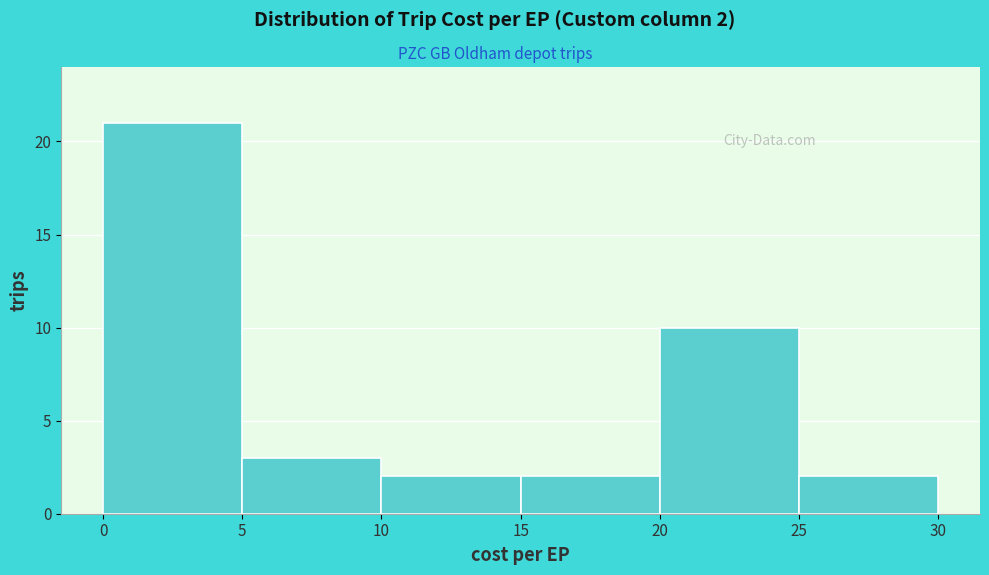

Which range on the x-axis has the tallest bar?

0 to 5